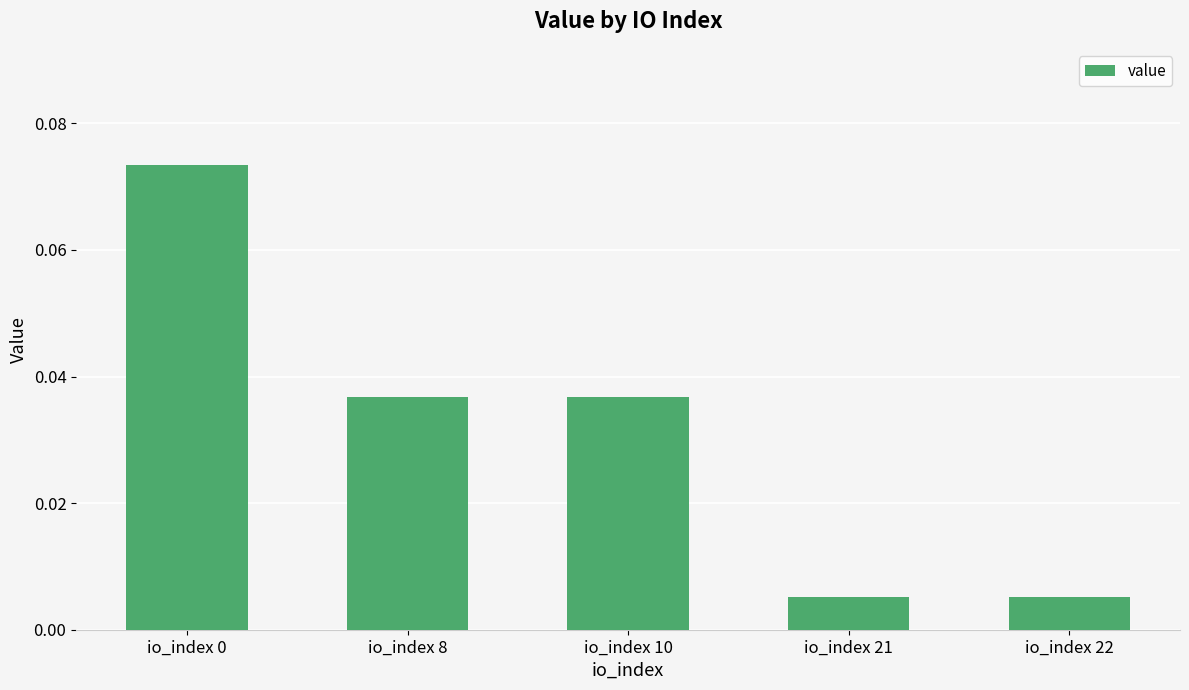

Is it true that the value at io_index 0 is 0.0?

False